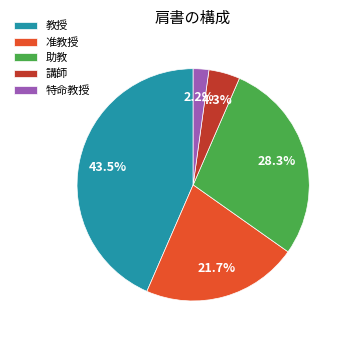

What percentage is NOT represented by 准教授?

78.3%